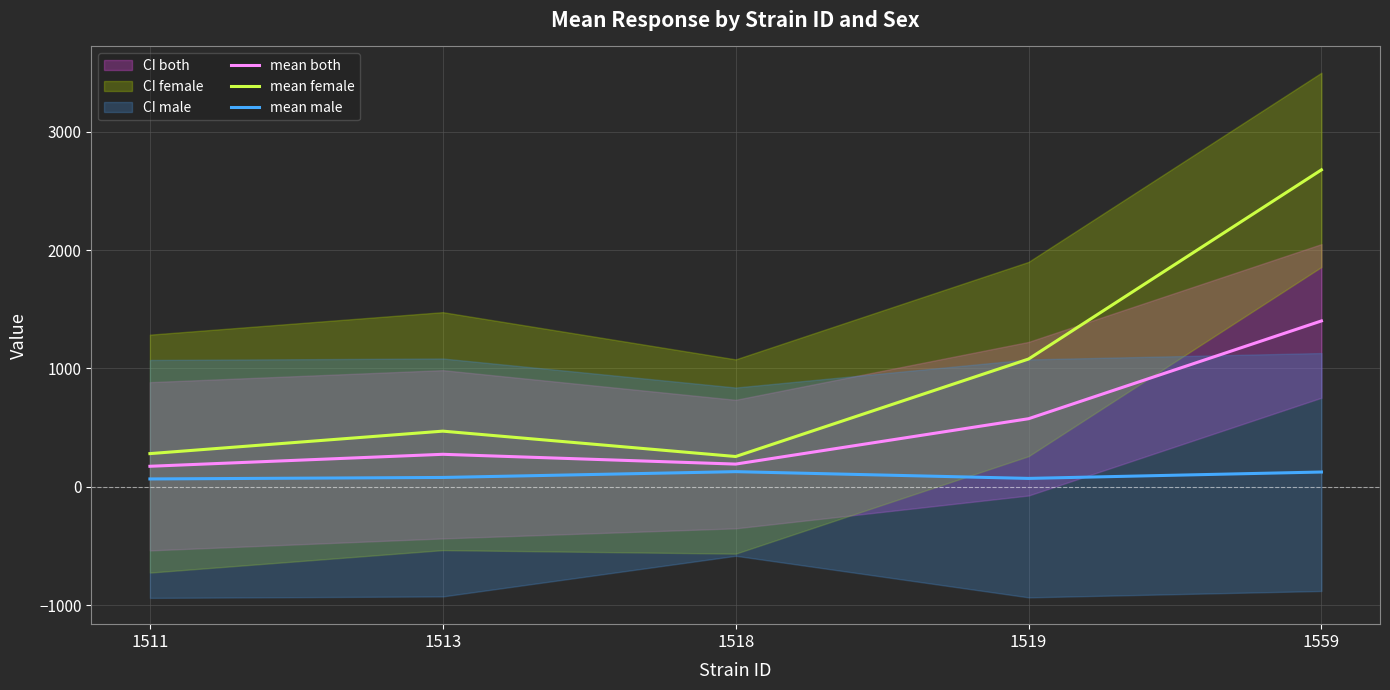

How many data points does each series have?

5